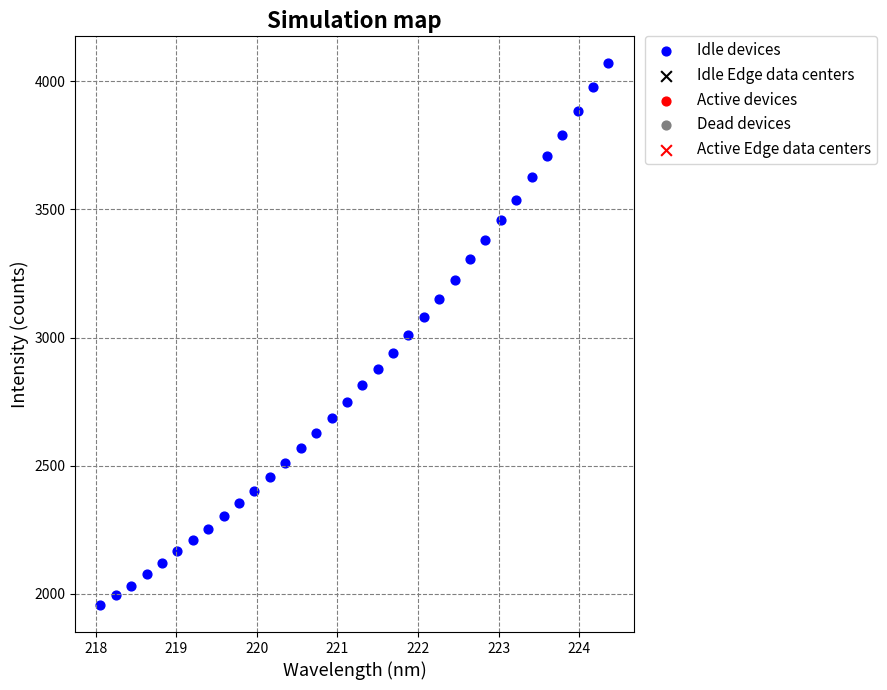

What is the range of Y values (max minus min)?

2112.8